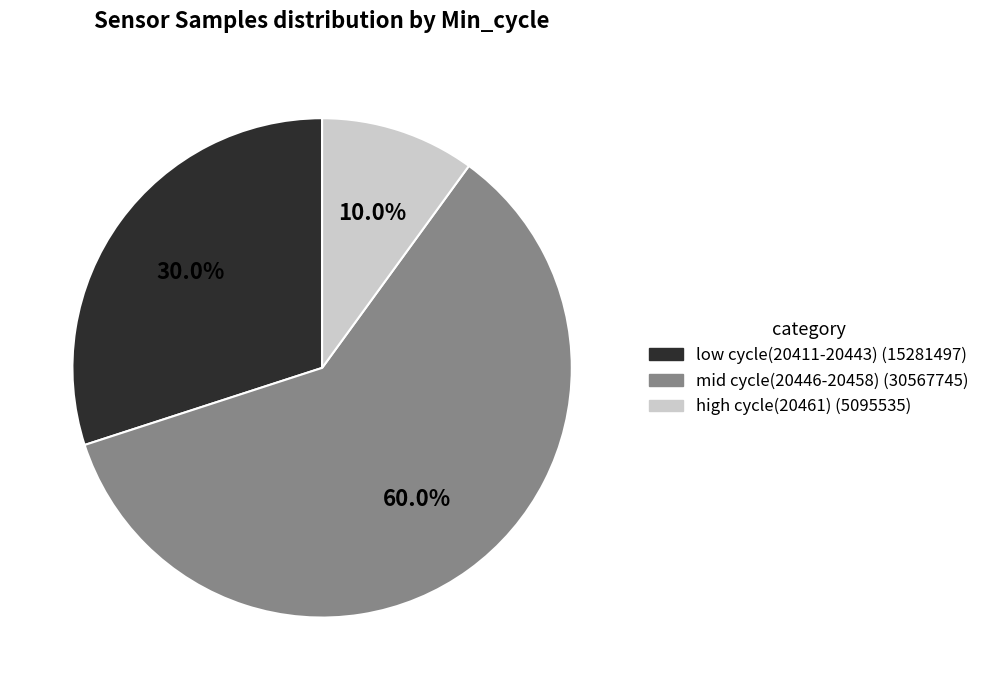

Does any single category account for the majority?

Yes